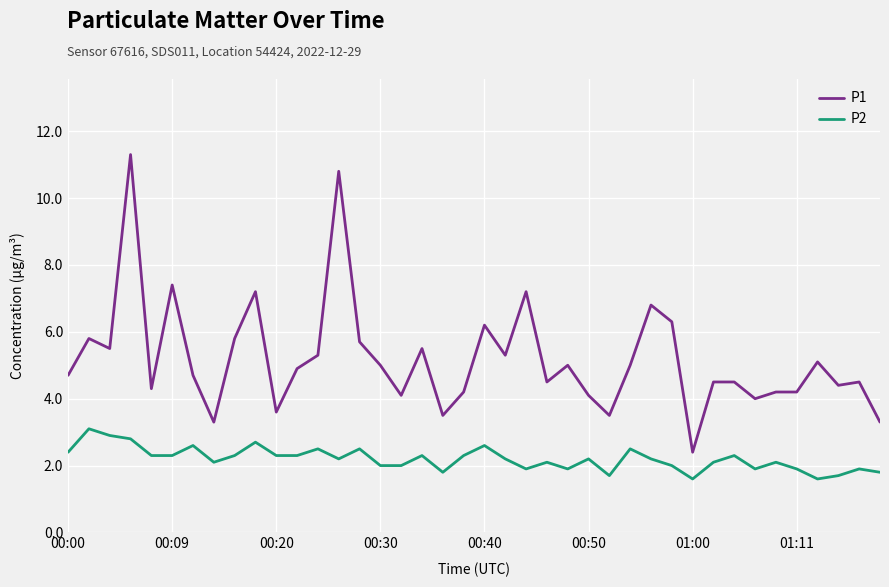

List the series in order of their peak value, highest first.

P1, P2